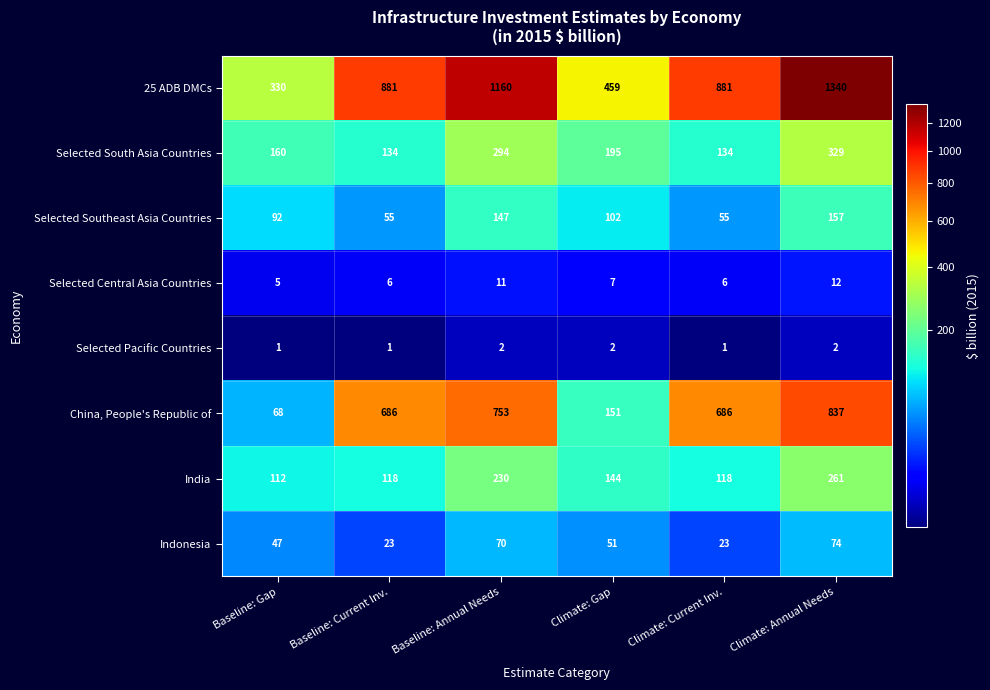

What is the maximum value shown in the chart?

1340